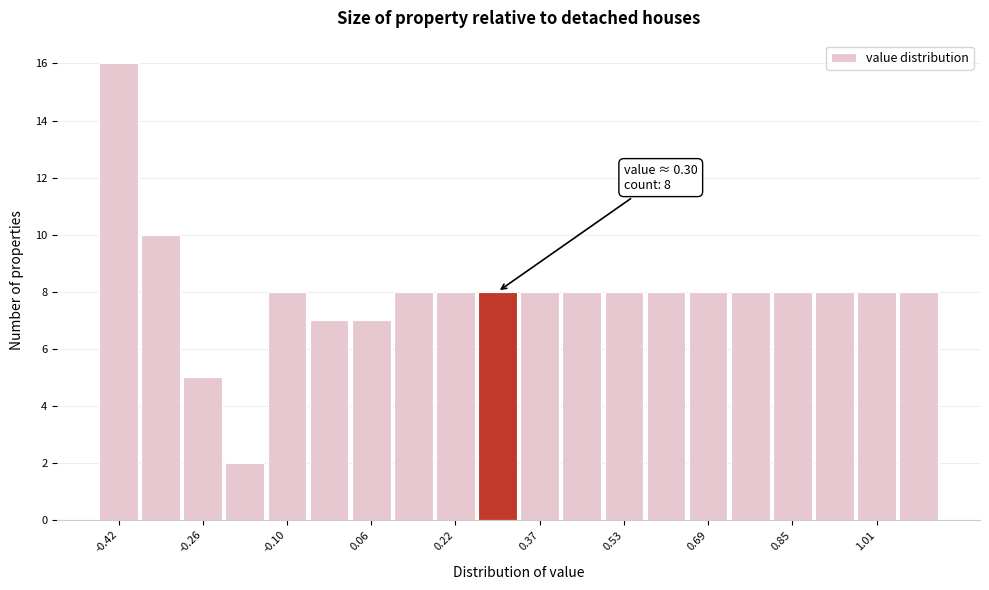

Around what value on the x-axis is the tallest bar? Give the approximate position of its centre, as read against the axis.

-0.42